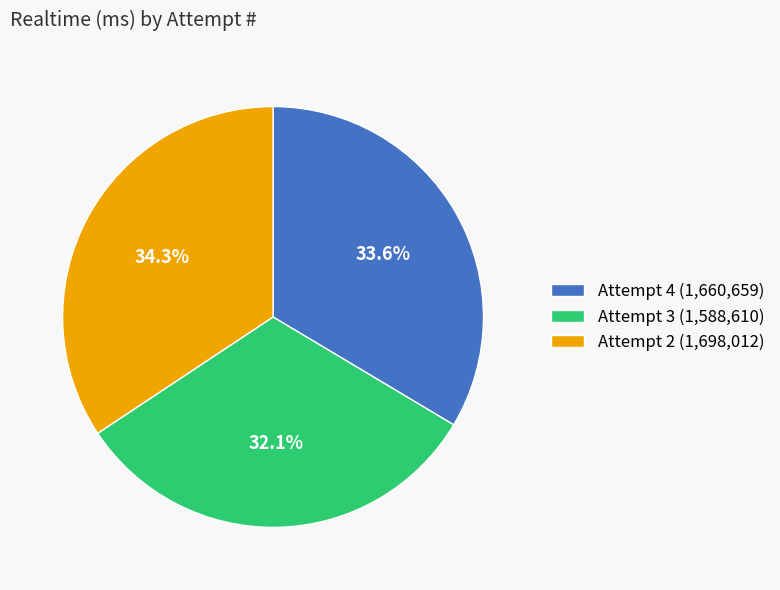

Between Attempt 3 and Attempt 4, which is larger?

Attempt 4